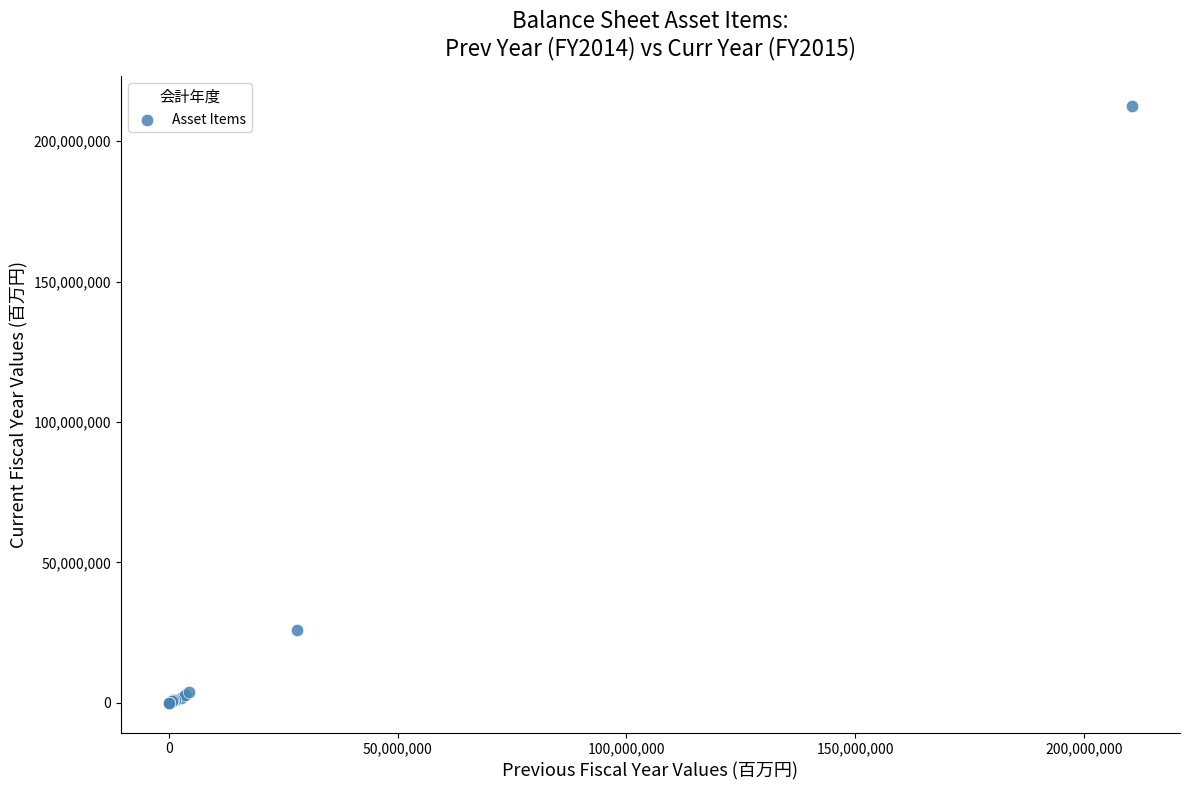

What Y value in the scatter plot is closest to 106247289?

25947283